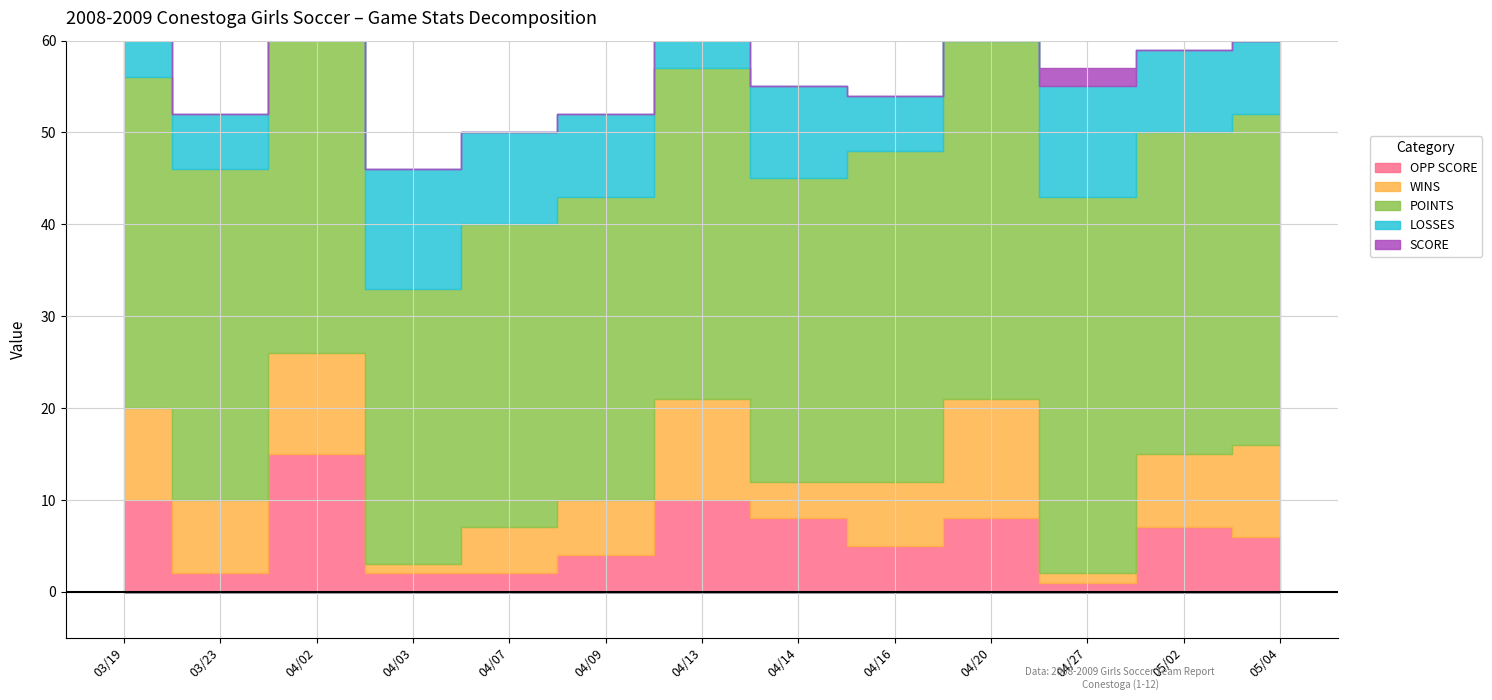

What is the sum of the WINS values at 04/27 and 04/20?

14